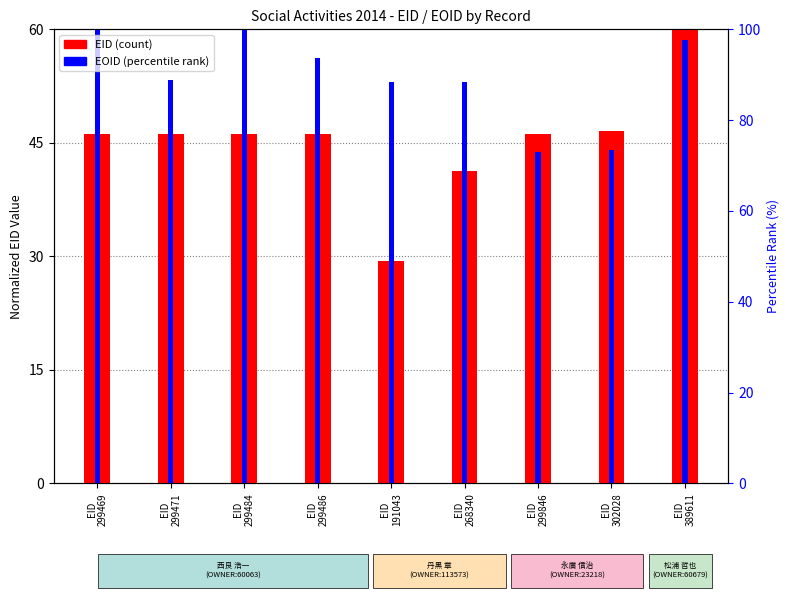

List the series in order of their overall mean, highest first.

EOID (normalized), EID (normalized)